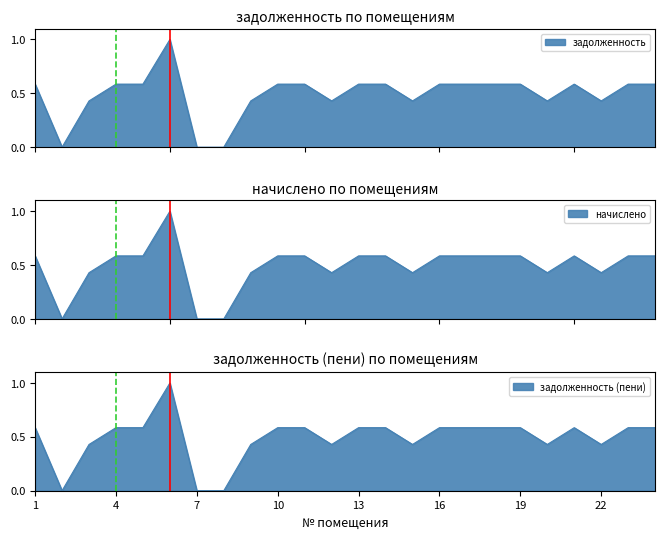

True or false: задолженность and задолженность (пени) cross at least once.

False